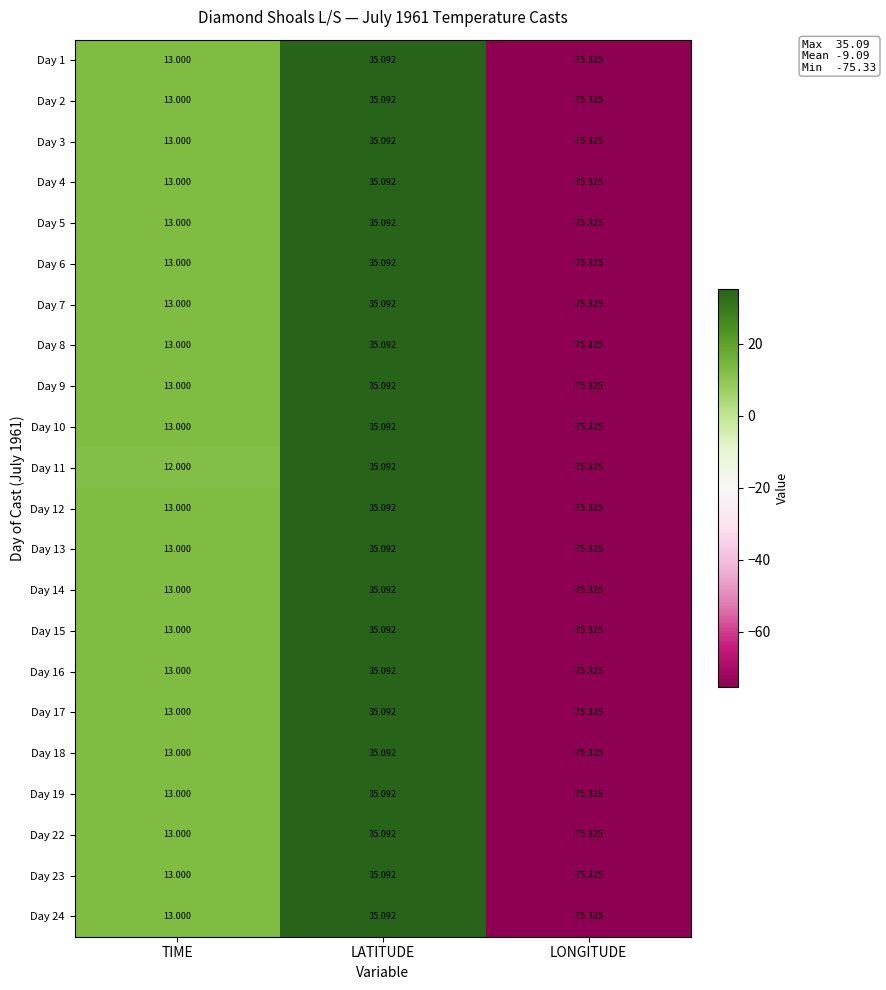

How many categories are shown in the chart?

3